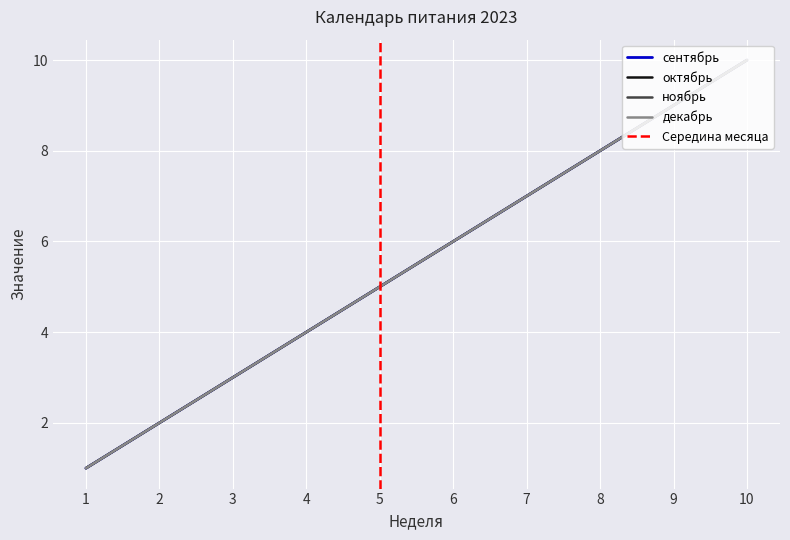

Is it true that сентябрь equals 4 at 4?

True